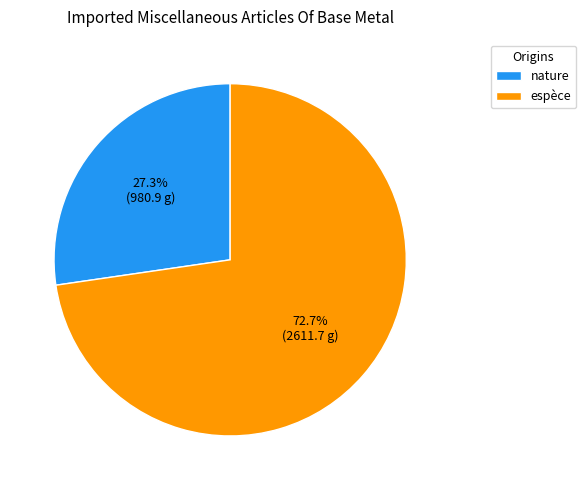

To the nearest percent, what percentage of the pie is espèce?

73%